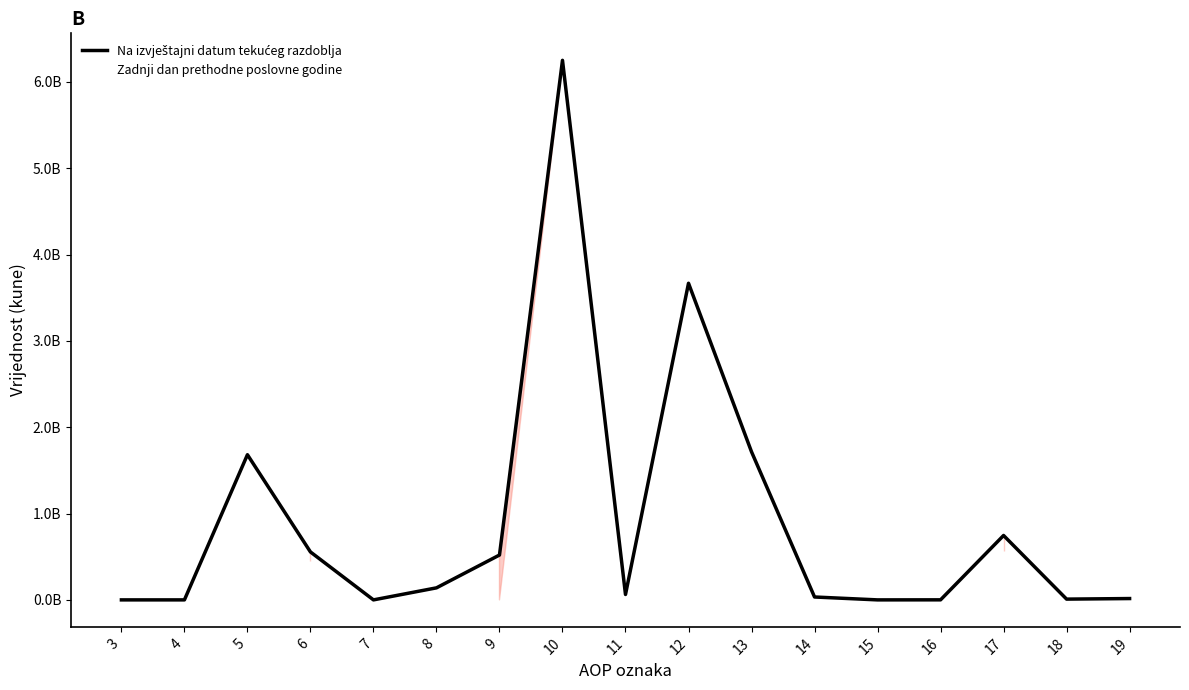

Is it true that Na izvještajni datum tekućeg razdoblja equals -4237551430 at 7?

False